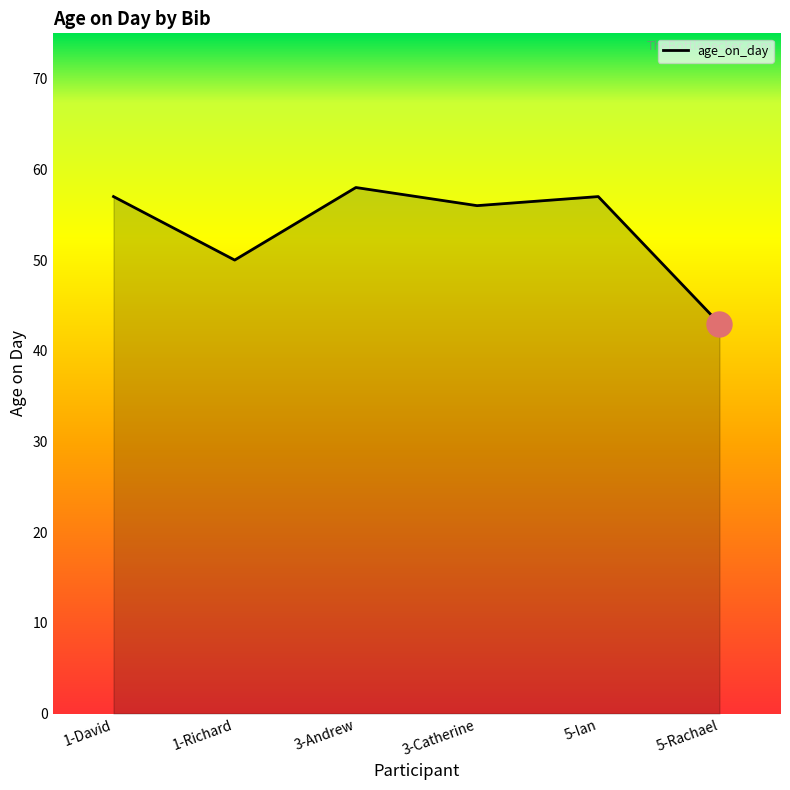

What is the minimum value shown in the chart?

43